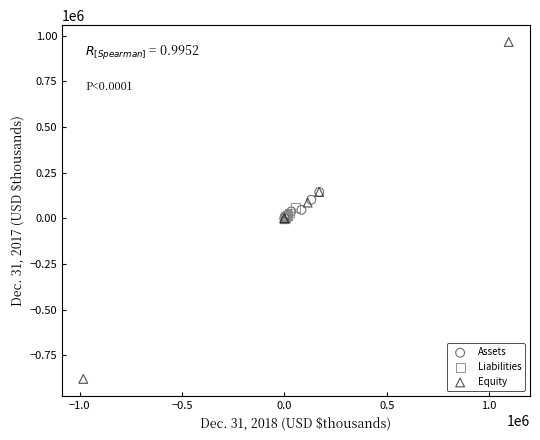

Which series reaches the minimum Y coordinate?

Equity